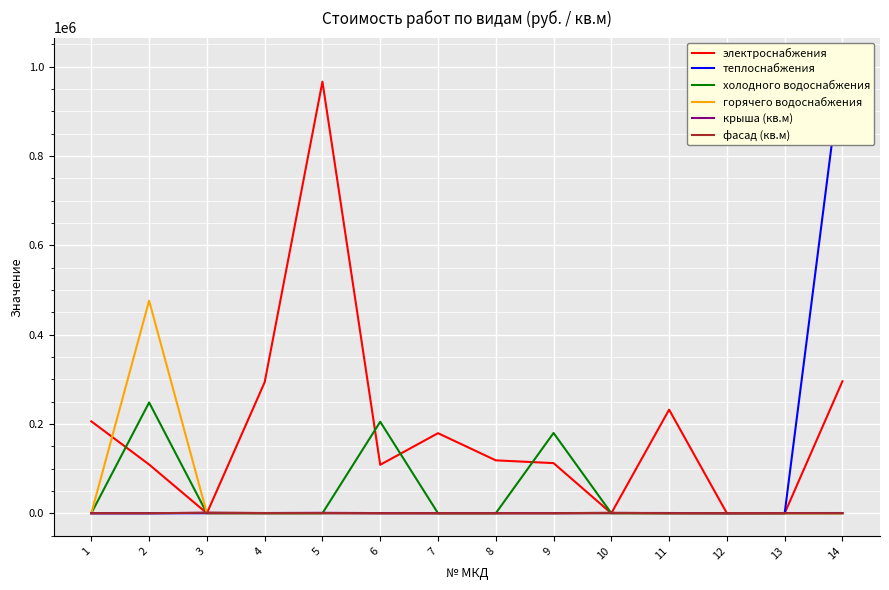

What are all the series names shown in the legend?

электроснабжения, теплоснабжения, холодного водоснабжения, горячего водоснабжения, крыша (кв.м), фасад (кв.м)